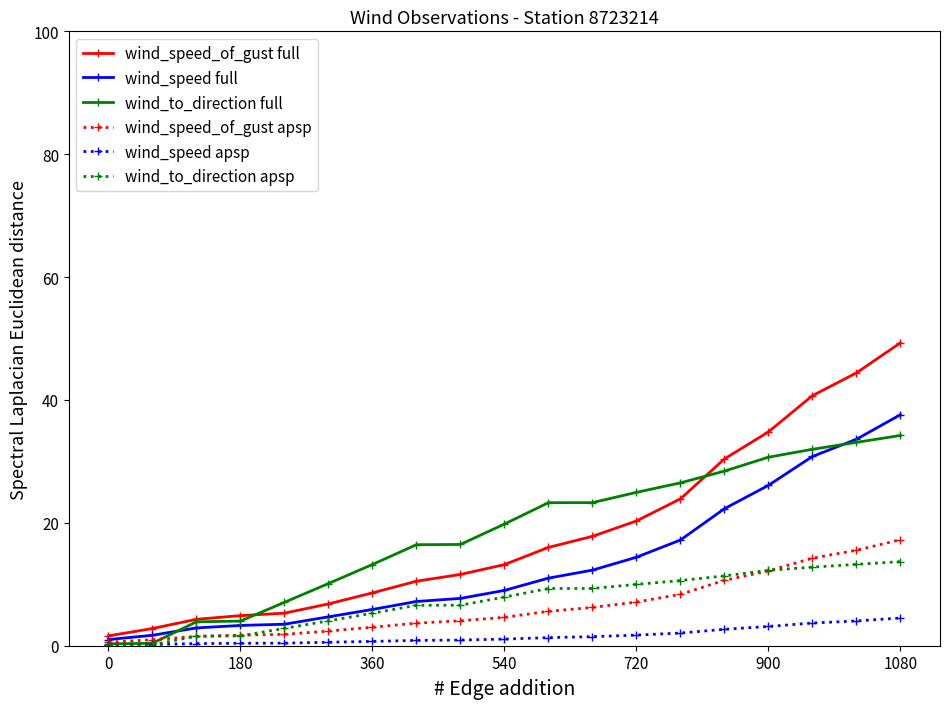

What is the maximum value shown in the chart?

49.3